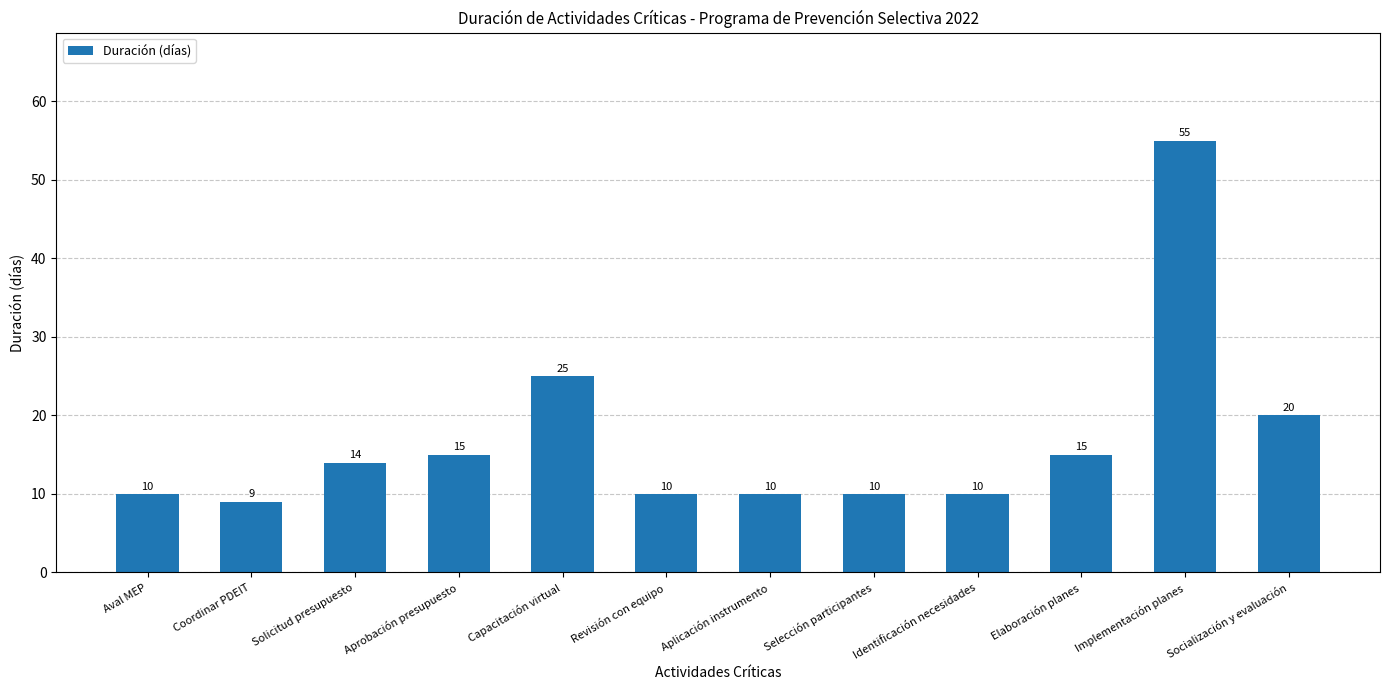

What is the label of the 5th bar from the left?

Capacitación virtual